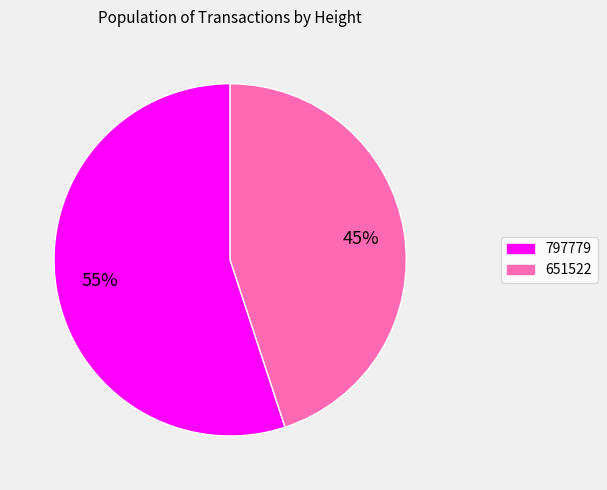

Which slice is the smallest?

651522